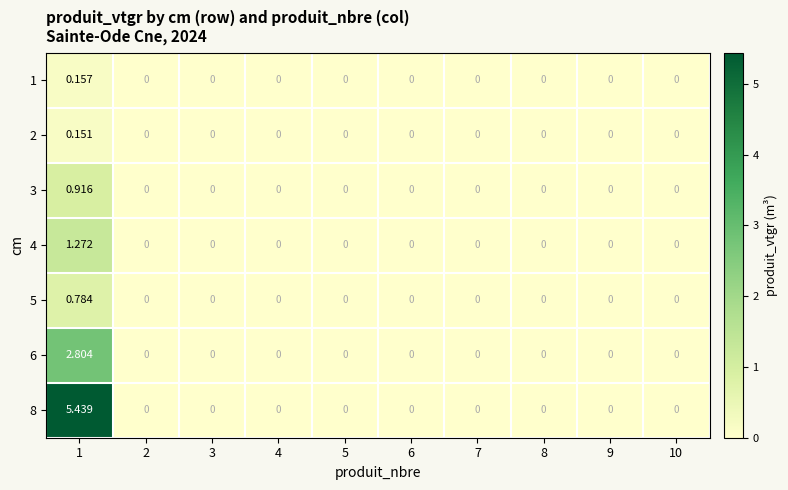

Is the value of 5 at 1 greater than the value of 6 at 2?

Yes